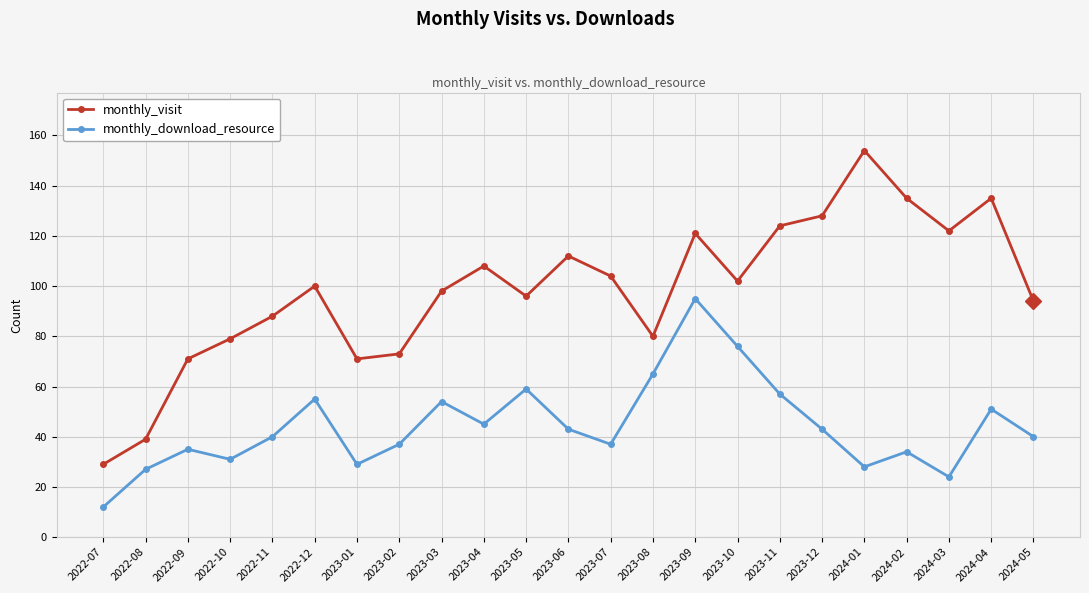

At how many categories does at least one series exceed 150?

1